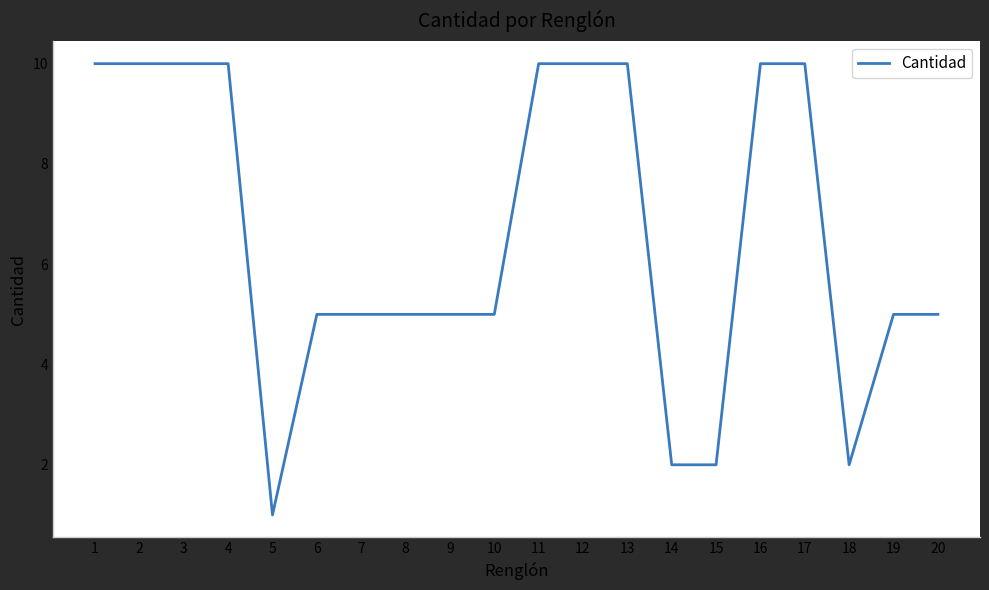

Where does the data first go above 5?

1